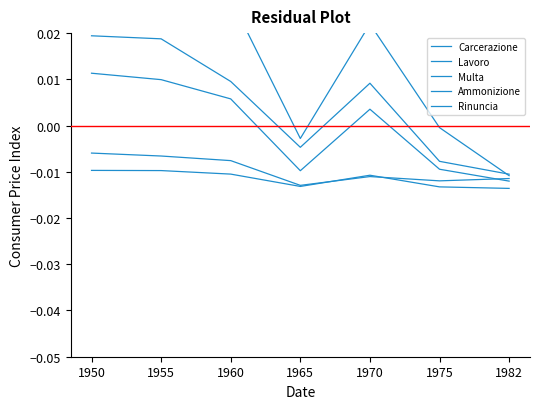

How many values in Multa are below zero?

3